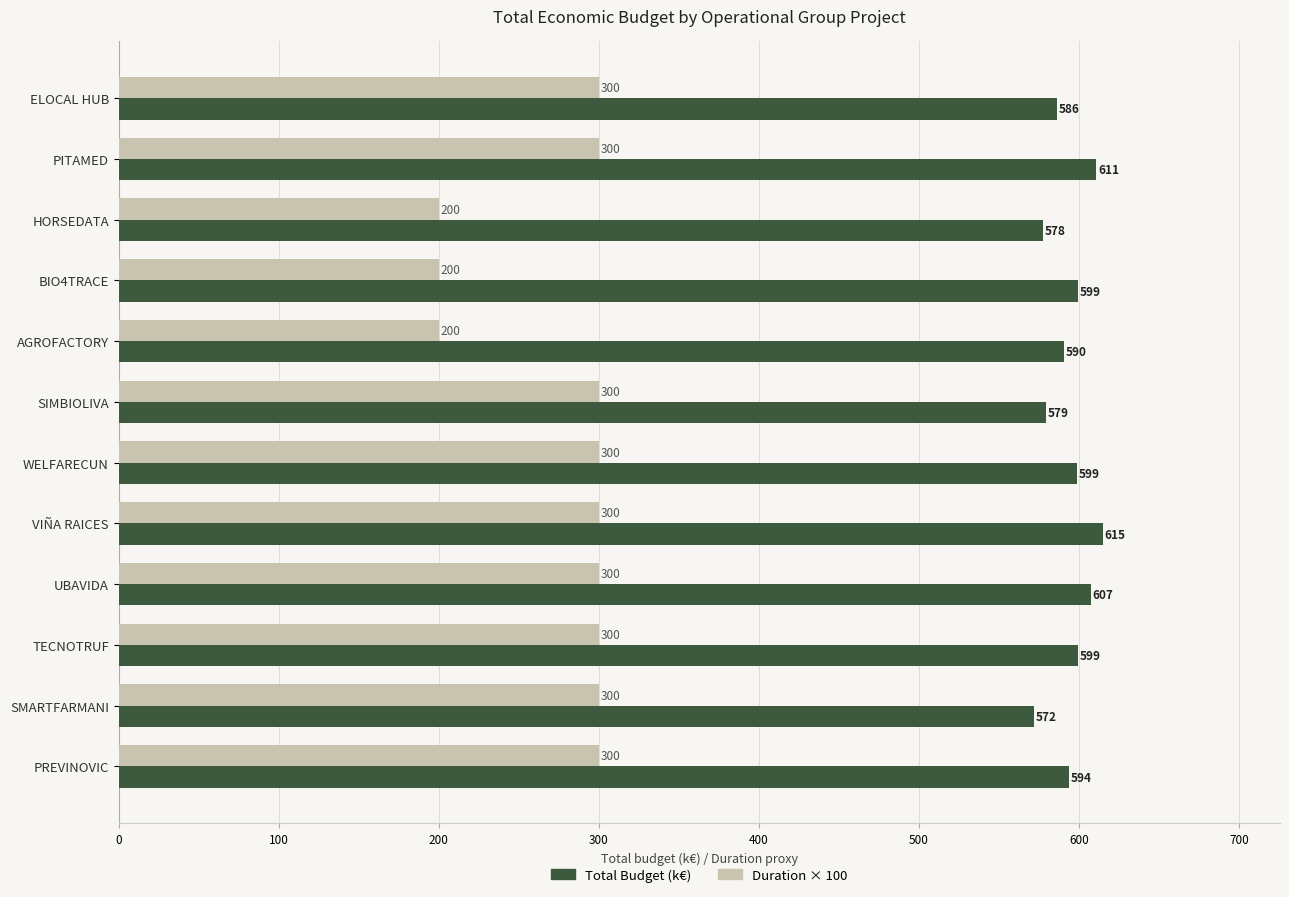

What is the total value across all series at SMARTFARMANI?

872.0